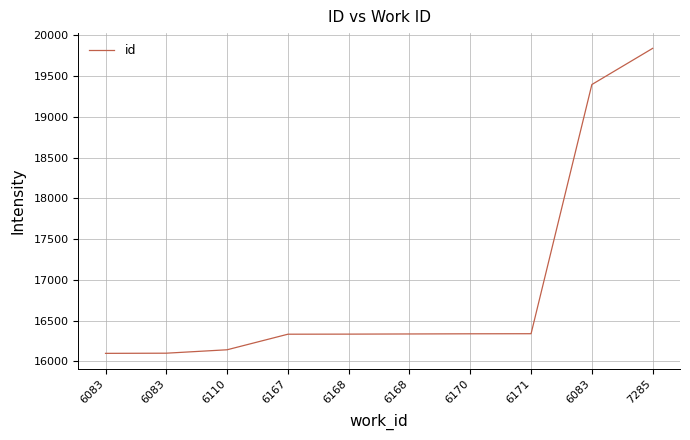

Where does the data first go above 16337?

6170